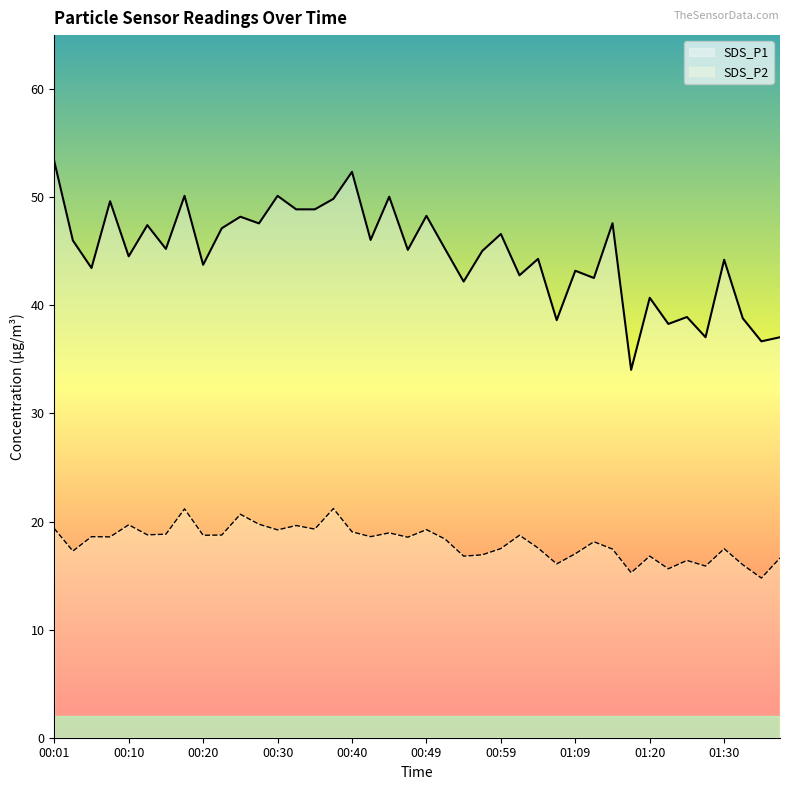

True or false: SDS_P2 and SDS_P1 cross at least once.

False